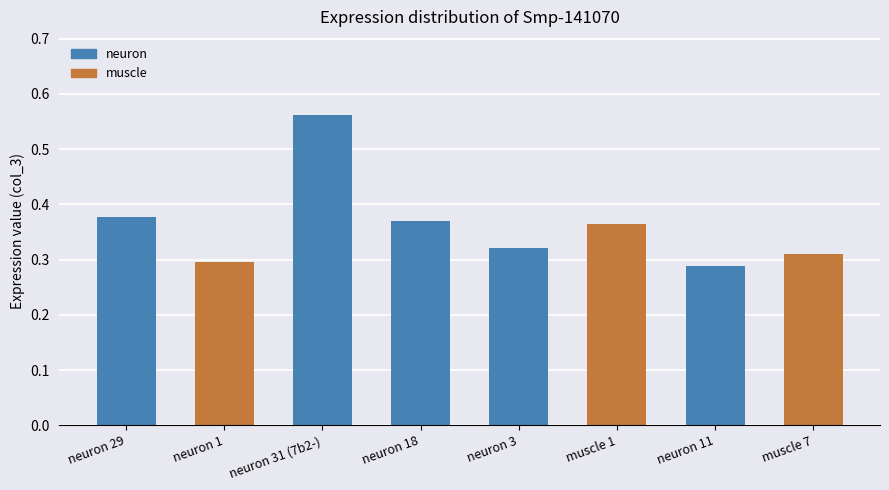

What is the sum of all values?

2.9